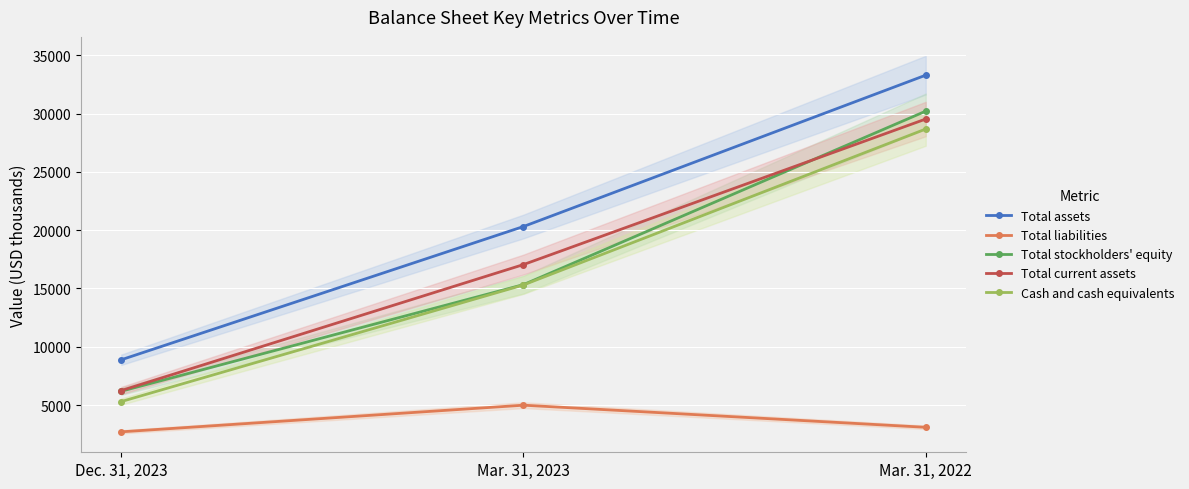

How many values in the Total assets series exceed 20313?

1